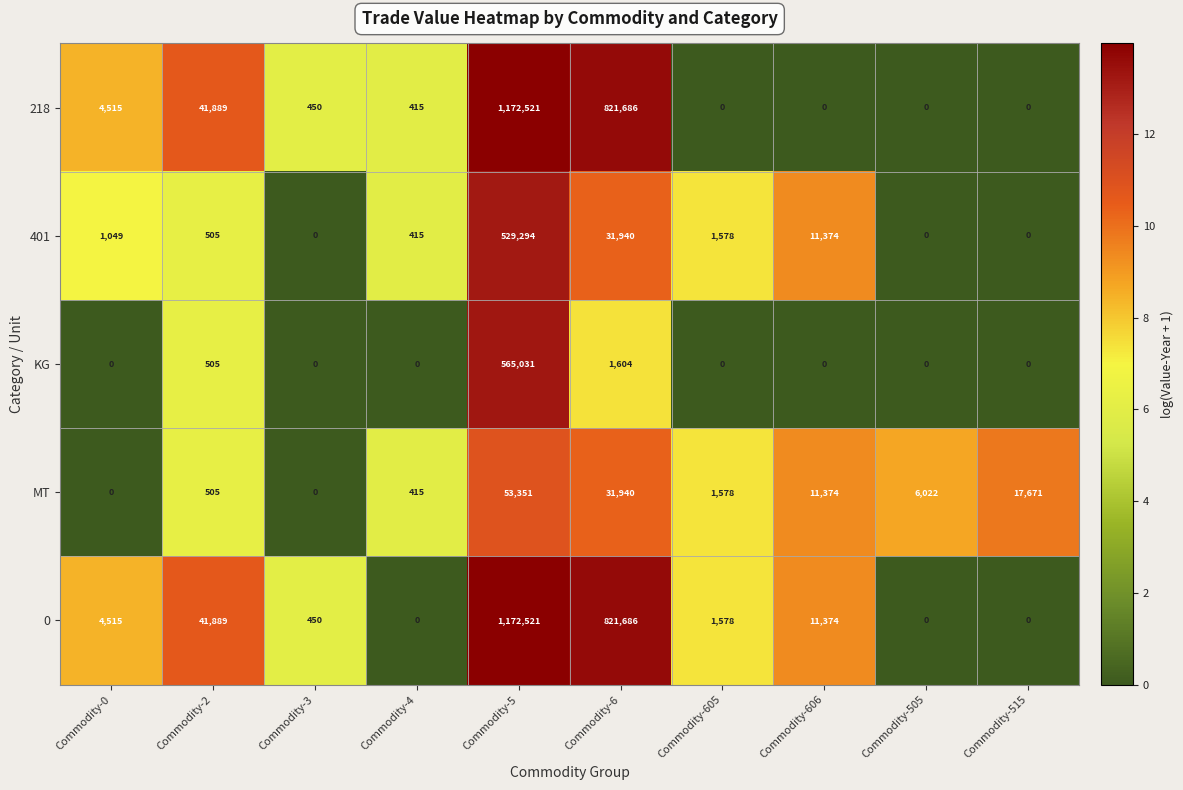

At how many categories does at least one series exceed 7?

10